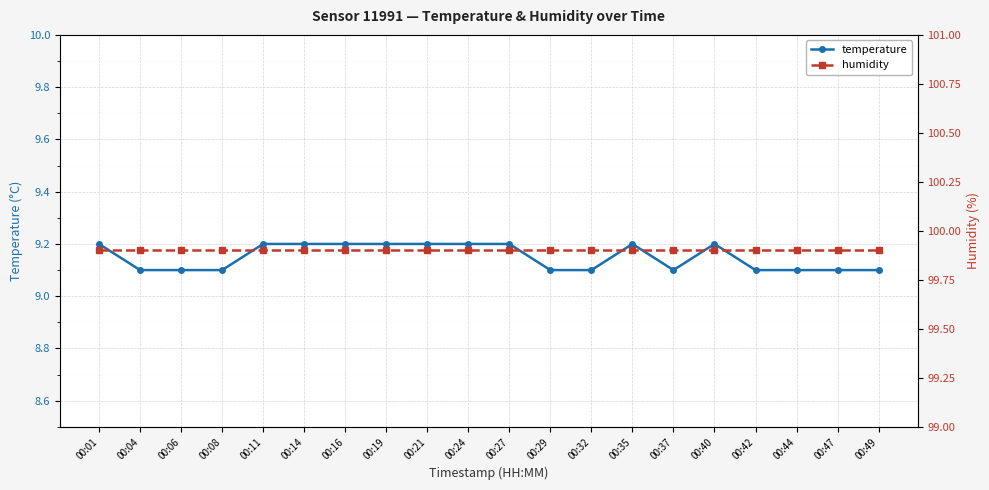

Count the temperature values in the range 9 to 10.

20